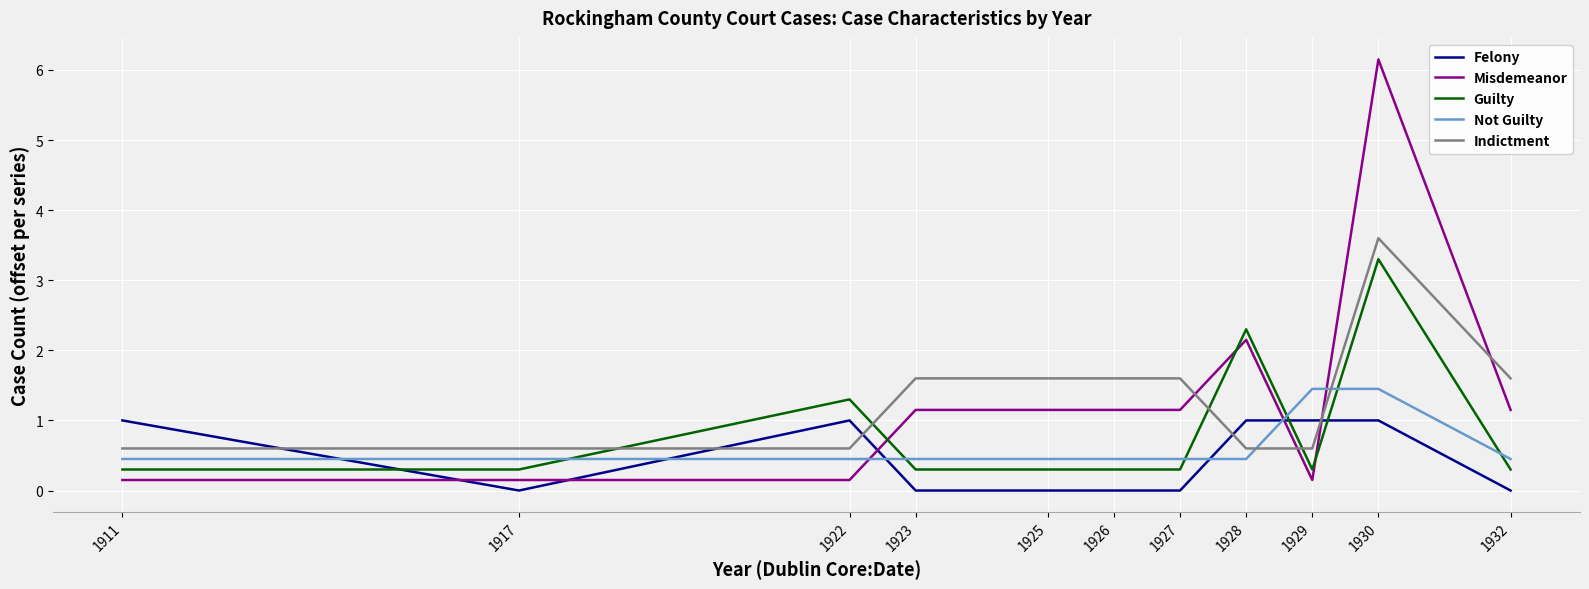

List the series in order of their peak value, highest first.

Misdemeanor, Indictment, Guilty, Not Guilty, Felony